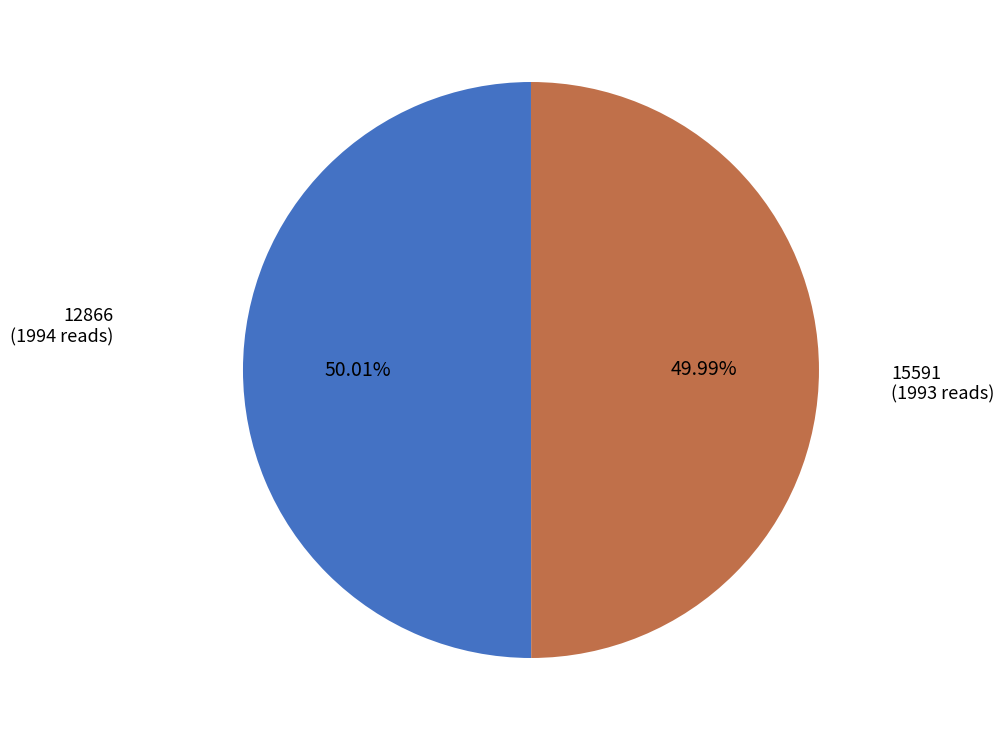

How many segments does this pie chart have?

2